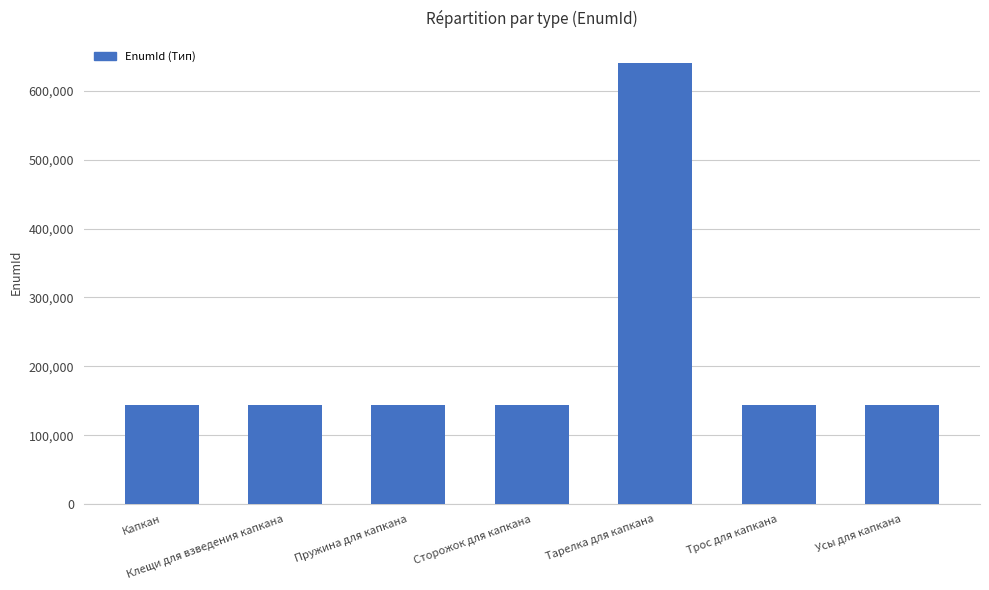

What is the label of the 4th bar from the left?

Сторожок для капкана